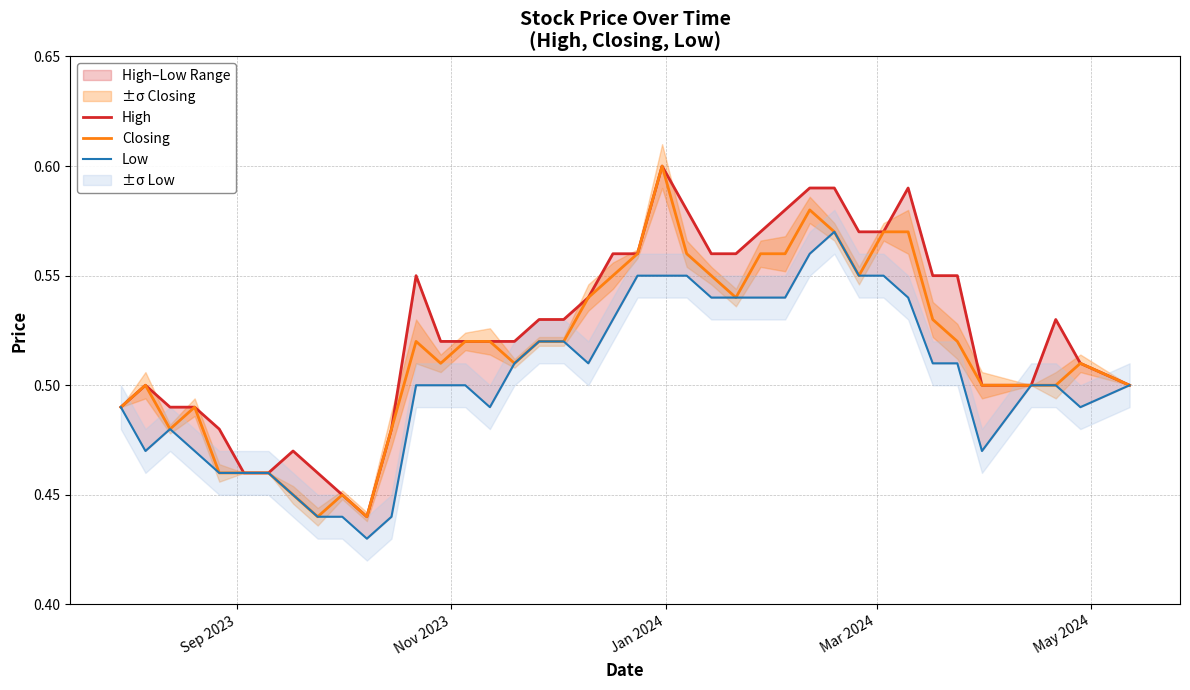

Count the Closing values in the range 0 to 1.

40